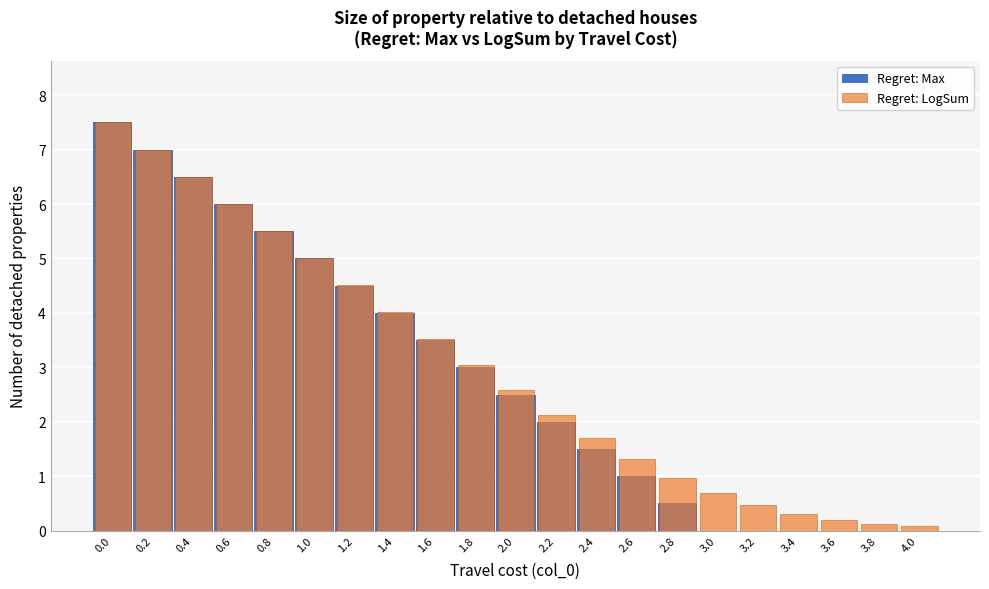

The Regret: Max series shows 1.5 at 2.4. True or false?

True